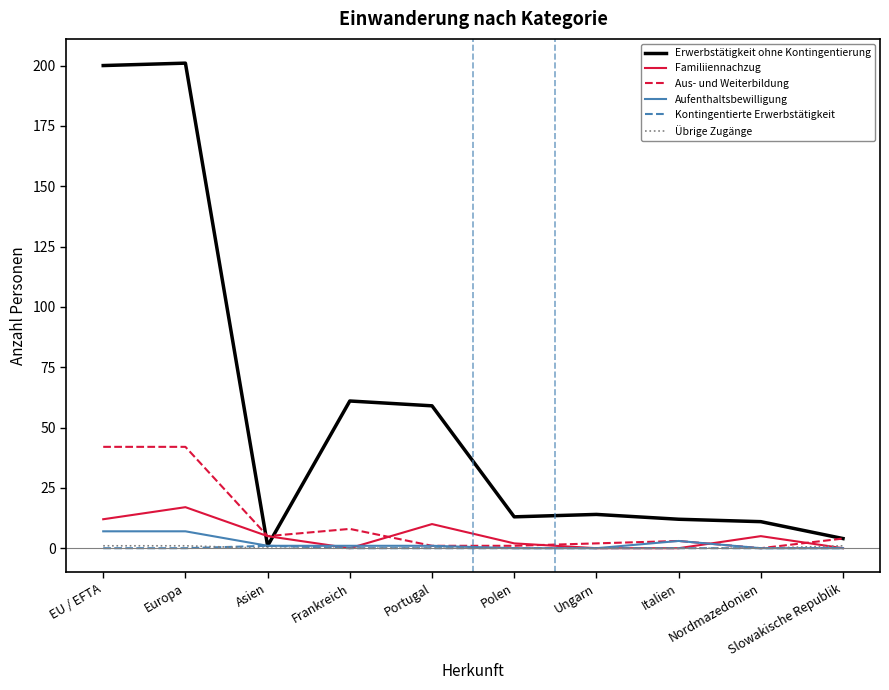

Which series has the largest total across all categories?

Erwerbstätigkeit ohne Kontingentierung